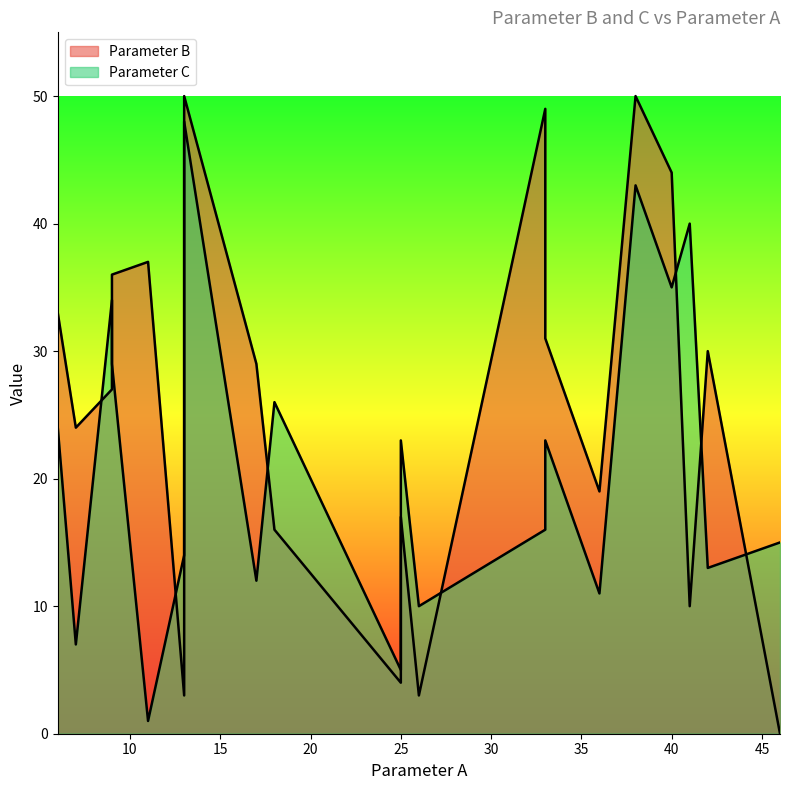

What is the label of the 10th point from the left?

33